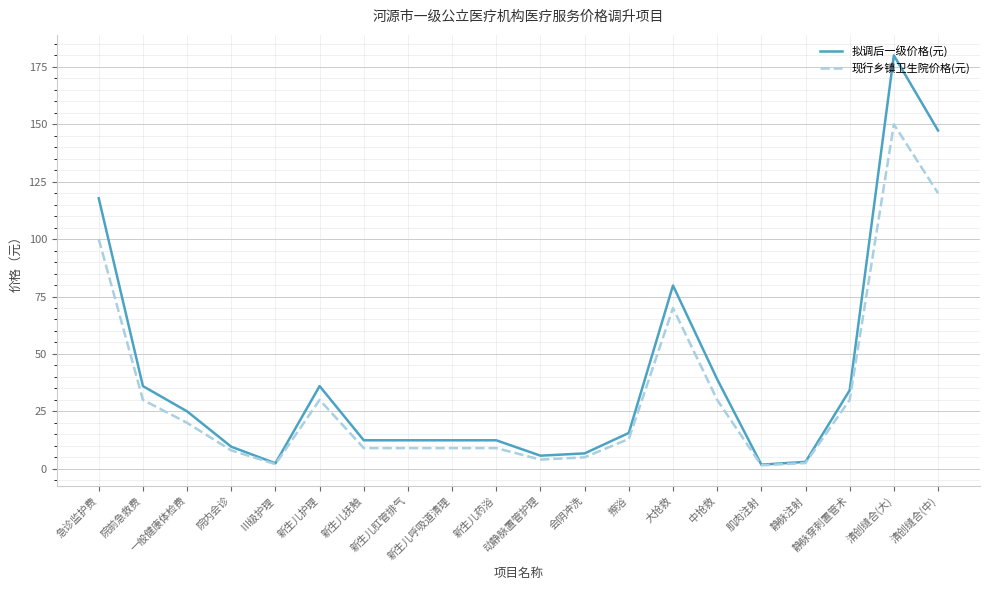

The value of 现行乡镇卫生院价格(元) at 静脉穿刺置管术 is 40.3. True or false?

False